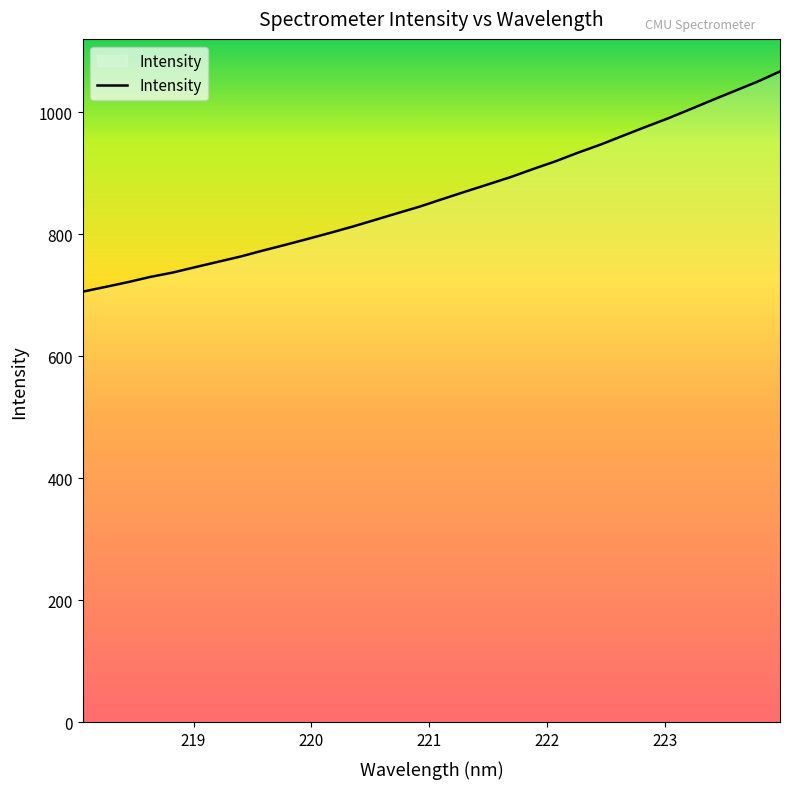

What is the difference between the maximum and minimum values?

361.0